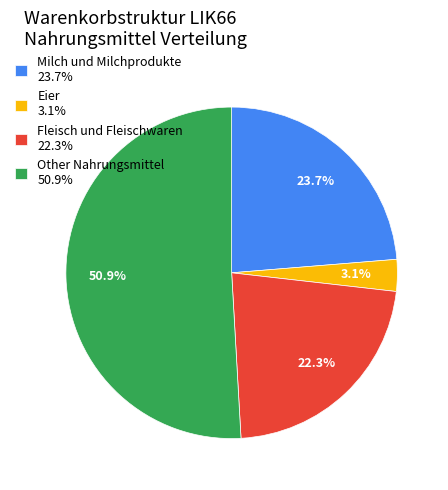

Is there a majority slice in this chart?

Yes